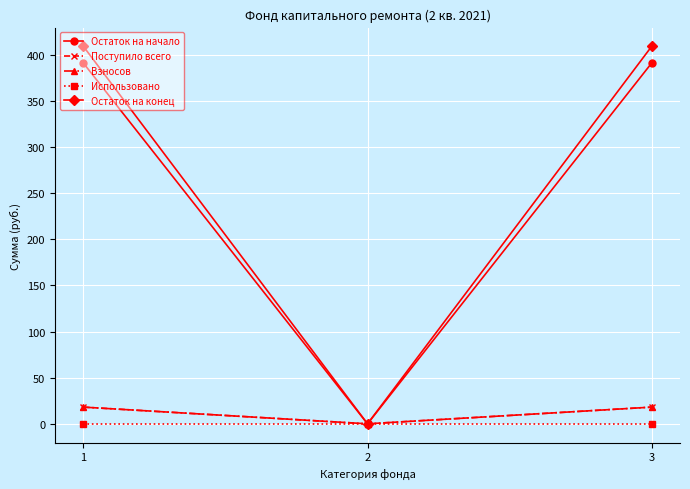

Does the chart have visible grid lines?

Yes